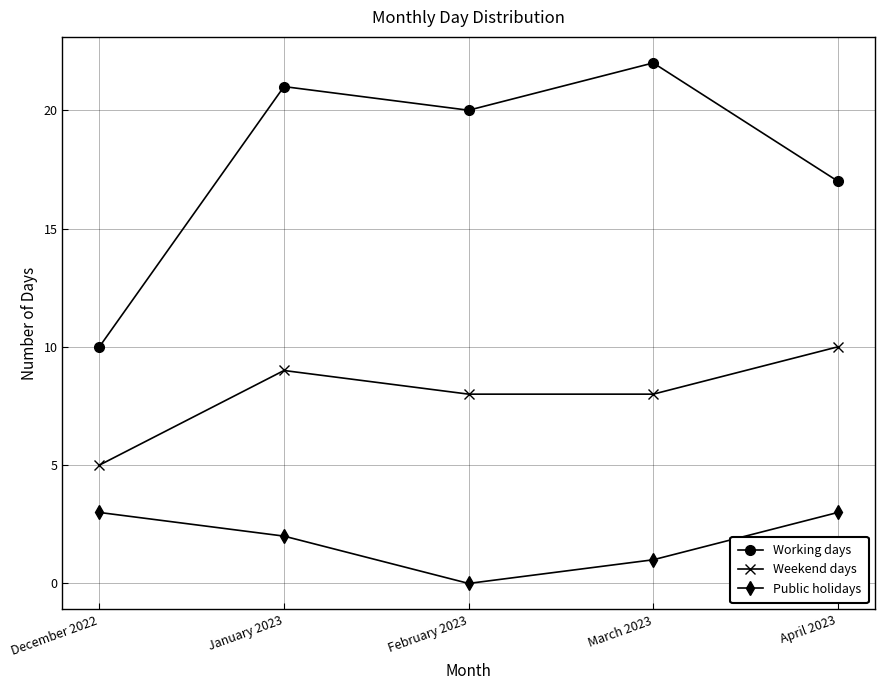

True or false: Working days and Public holidays cross at least once.

False